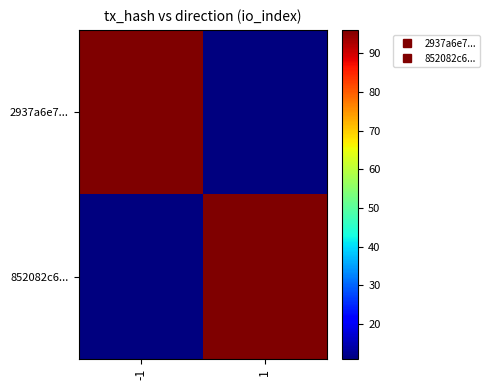

Which series has the largest total across all categories?

2937a6e7...